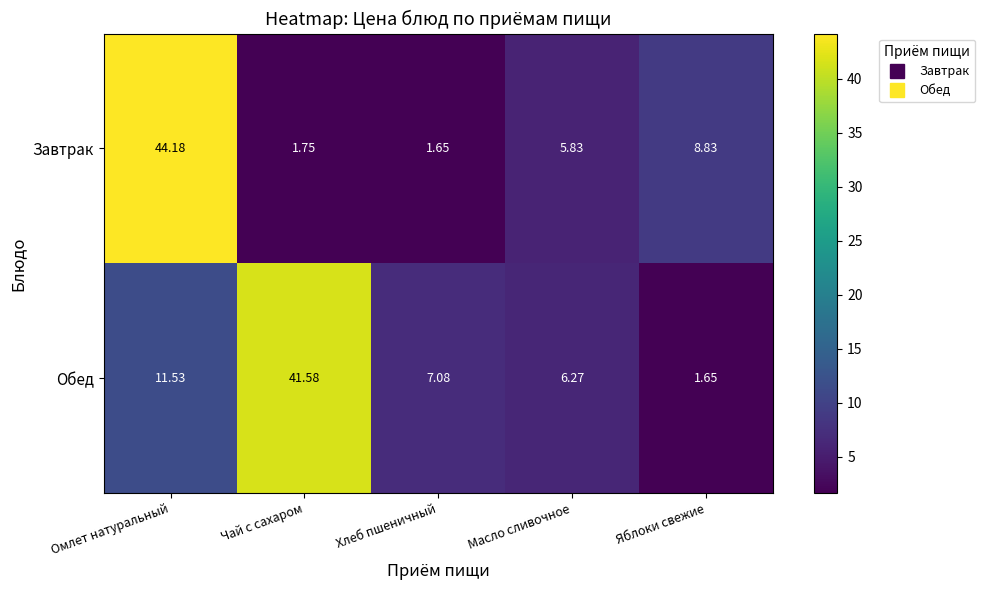

Where does the Завтрак series first go above 5?

Омлет натуральный